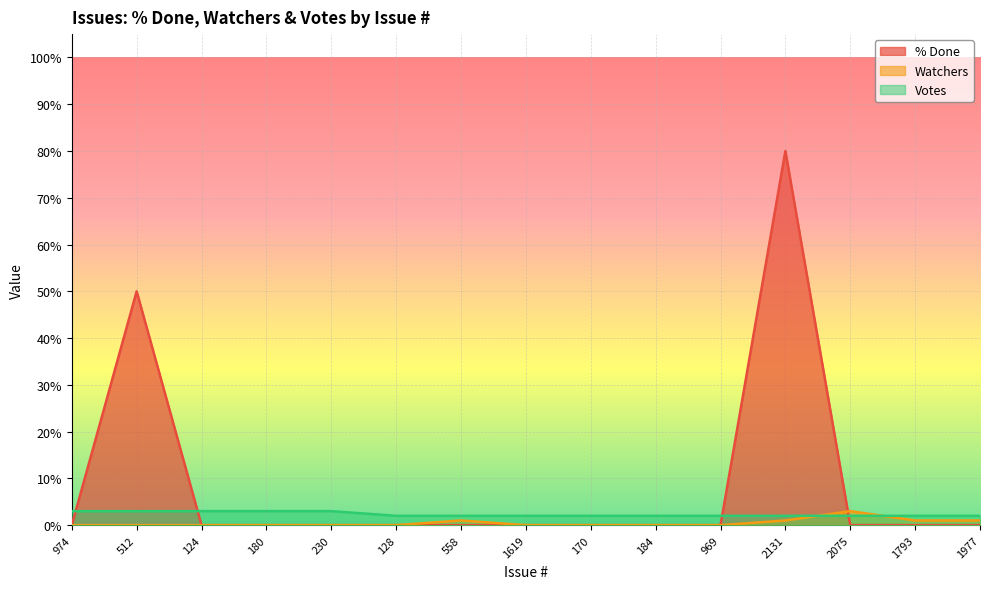

The Votes series shows 1 at 558. True or false?

False